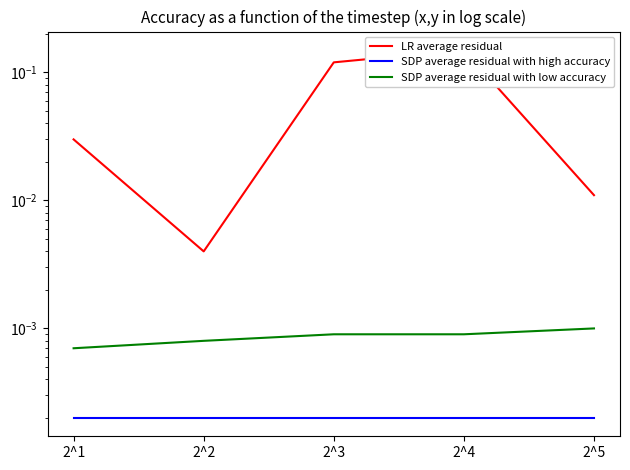

Does the chart have visible grid lines?

No